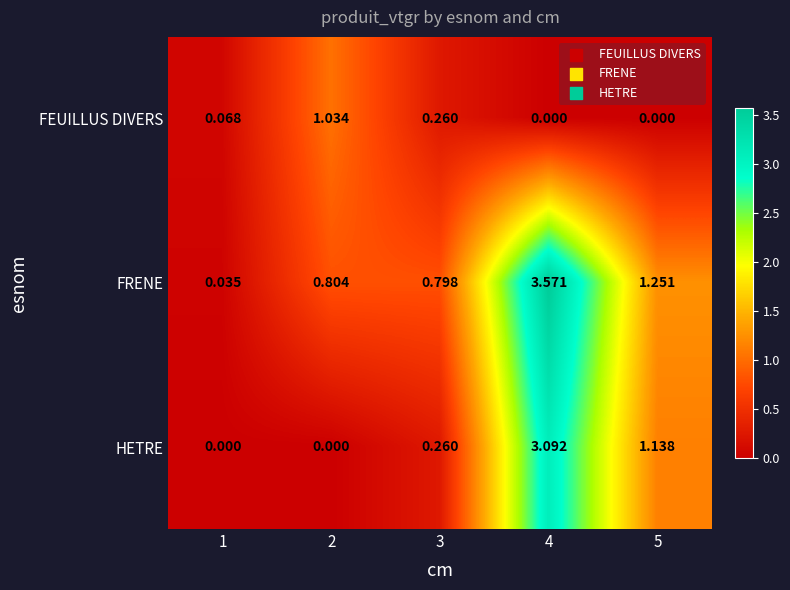

Between 1 and 3, which series saw the biggest shift?

FRENE